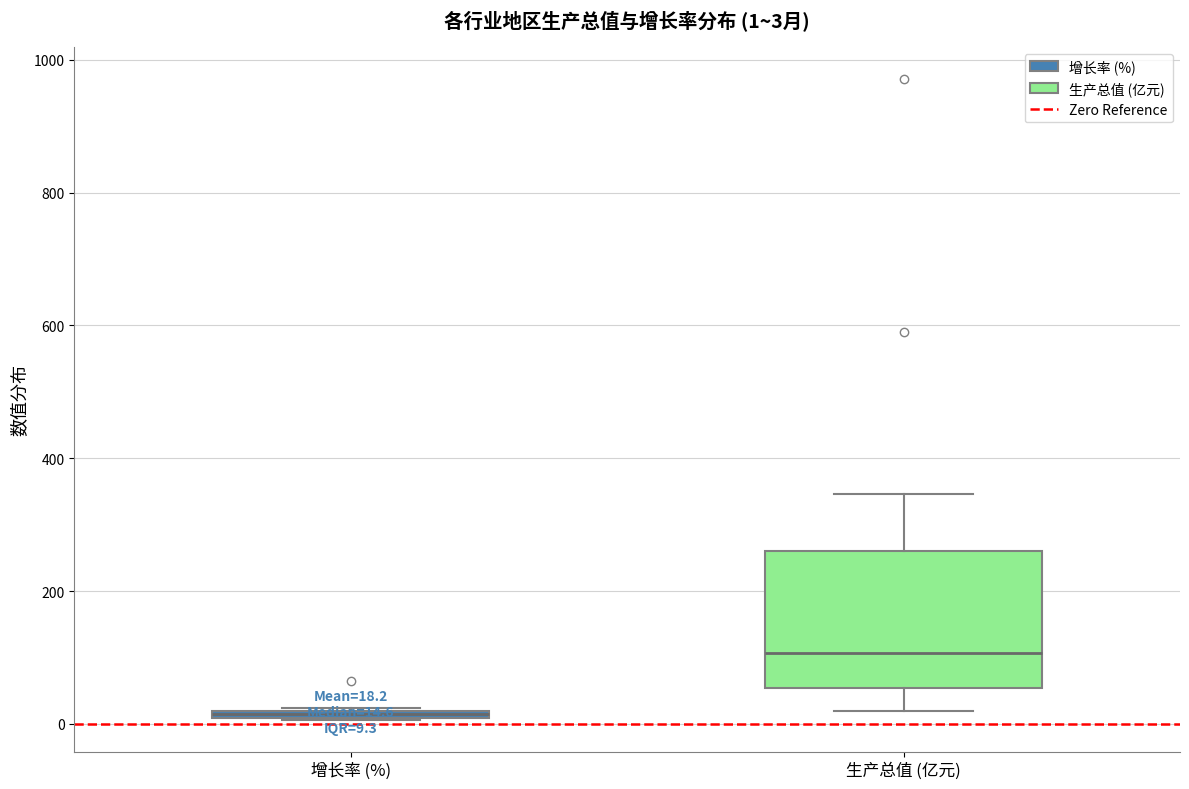

Comparing the boxes themselves (not the whiskers), which one is the tallest?

生产总值 (亿元)